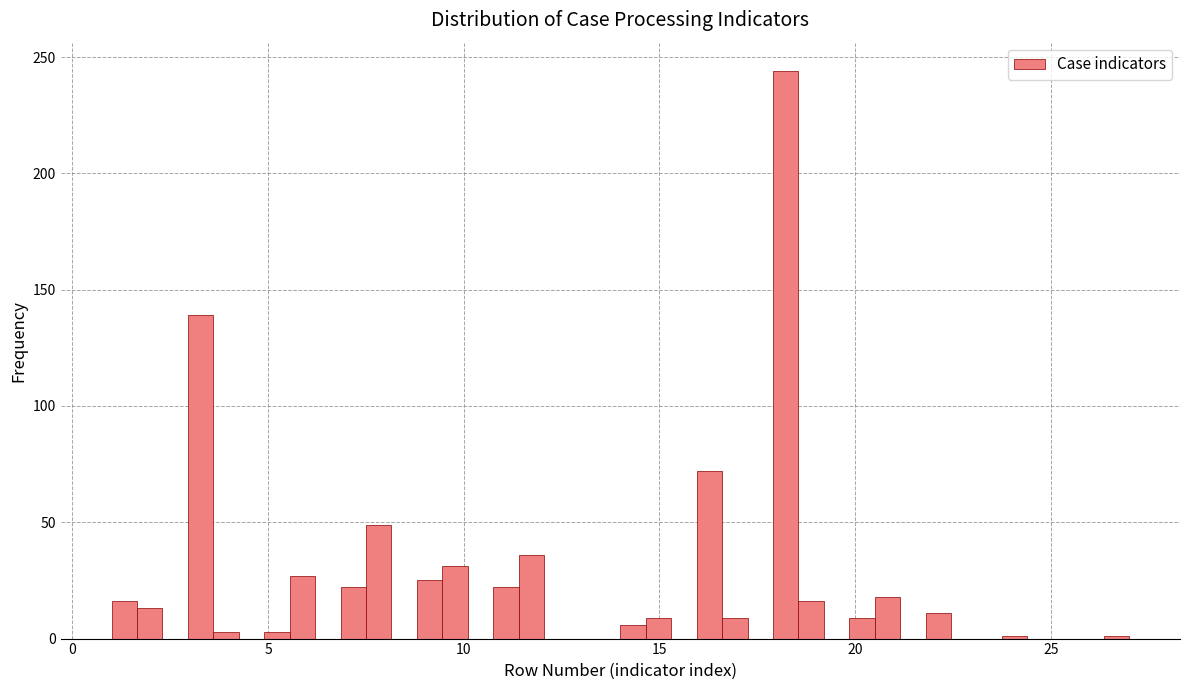

Read against the x-axis, roughly where is the centre of the tallest bar?

18.0